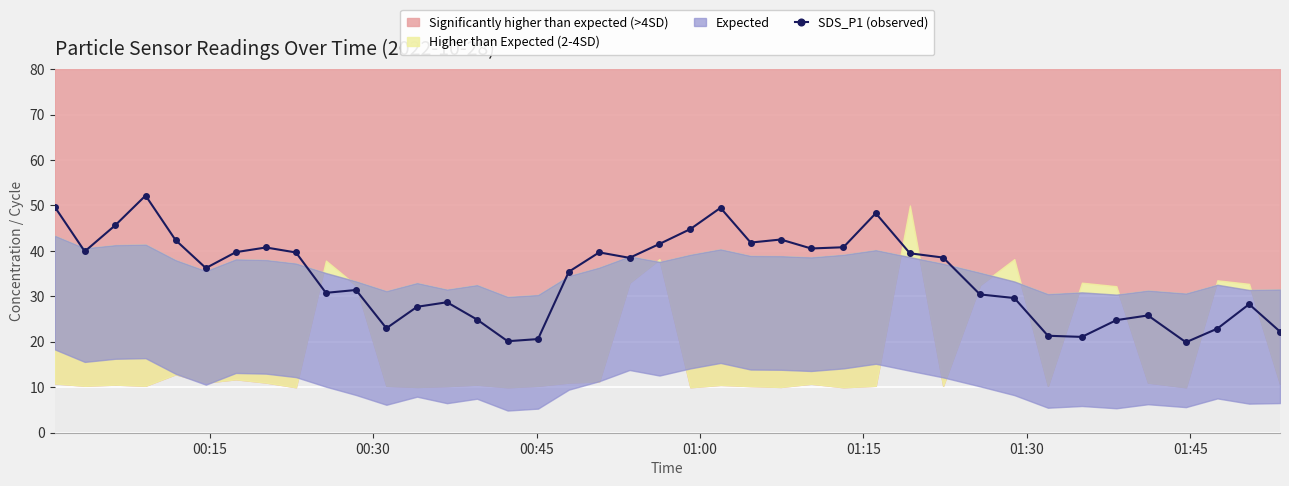

How many lines are shown in the chart?

1